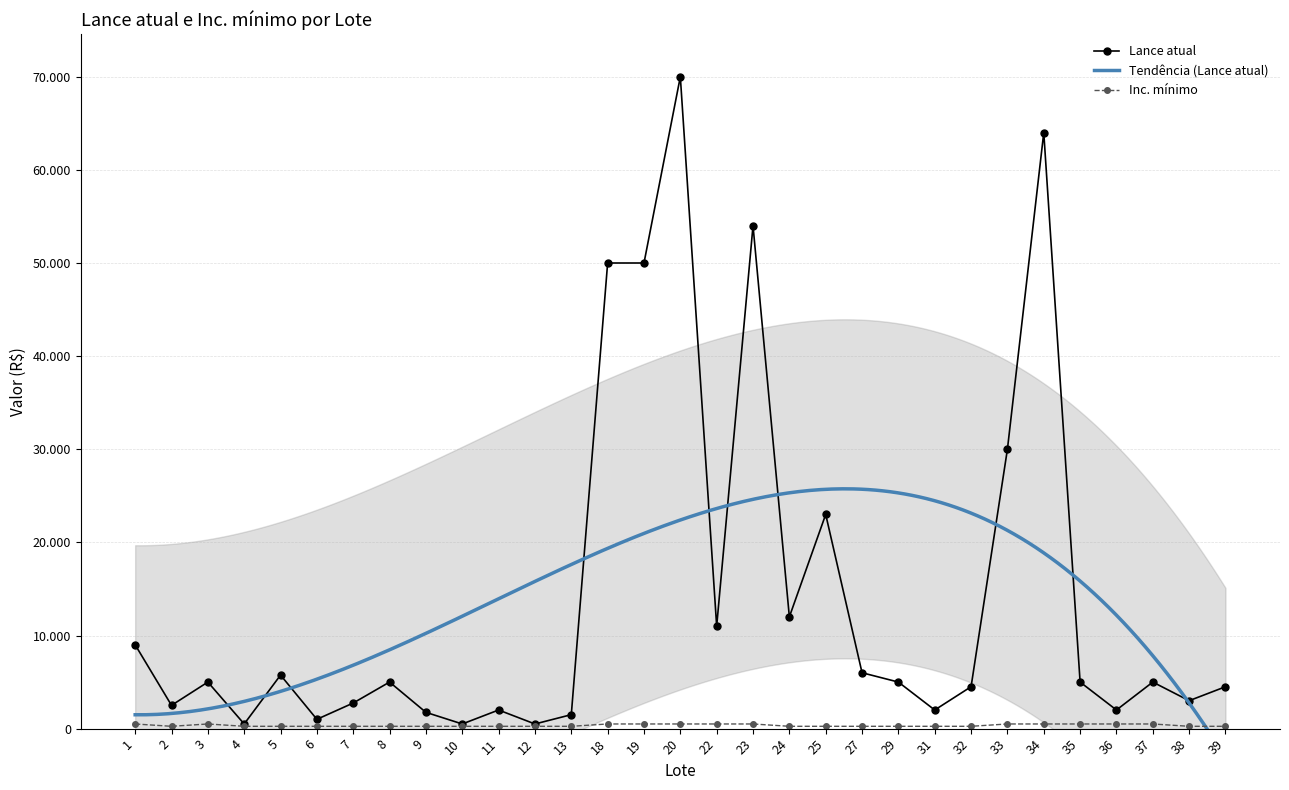

List the labels in order of Lance atual value, largest first.

20, 34, 23, 18, 19, 33, 25, 24, 22, 1, 27, 5, 3, 8, 29, 35, 37, 32, 39, 38, 7, 2, 11, 31, 36, 9, 13, 6, 4, 10, 12